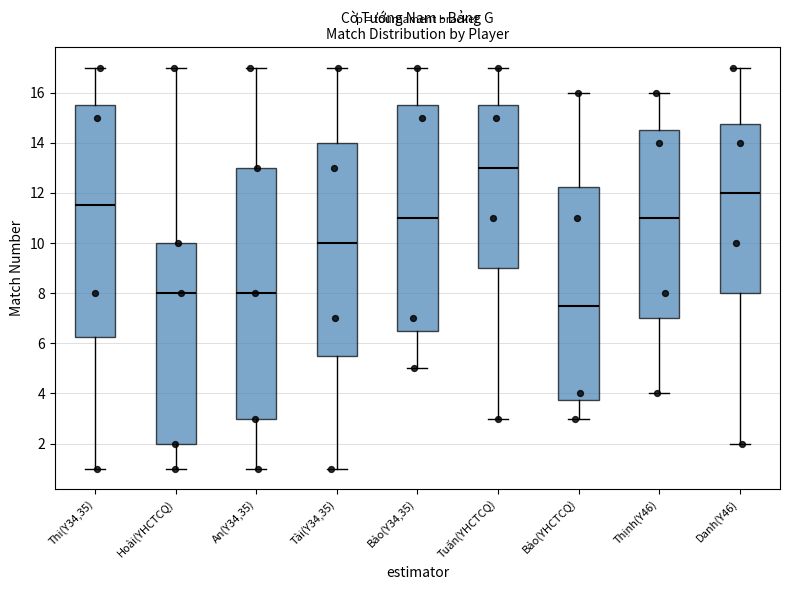

Comparing the boxes themselves (not the whiskers), which one is the tallest?

An(Y34,35)